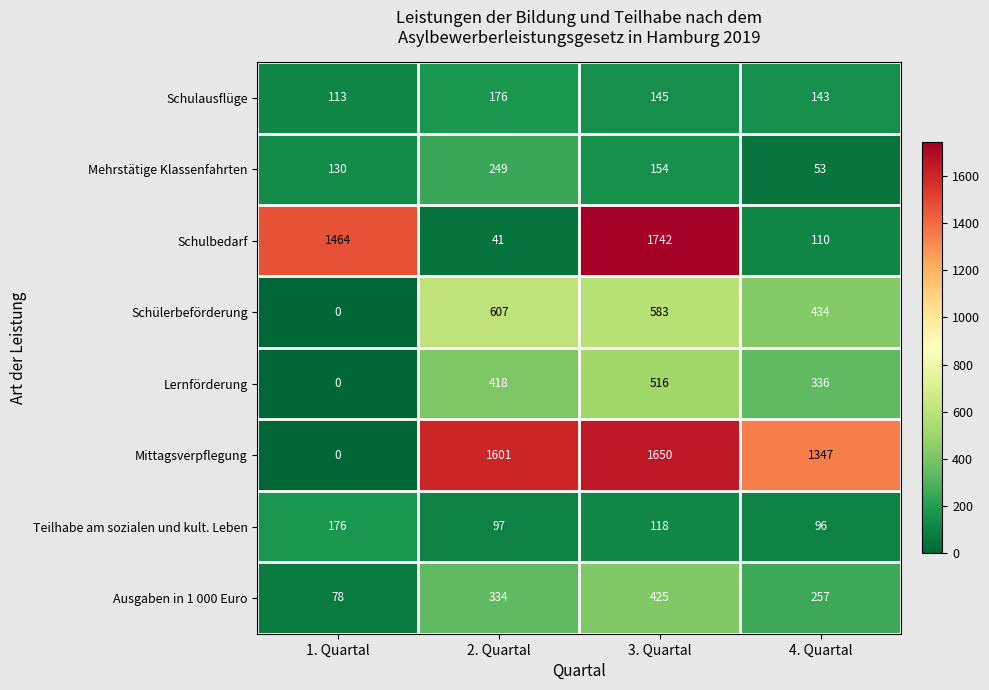

What value does the Teilhabe am sozialen und kult. Leben series have at 3. Quartal, to the nearest 5?

120